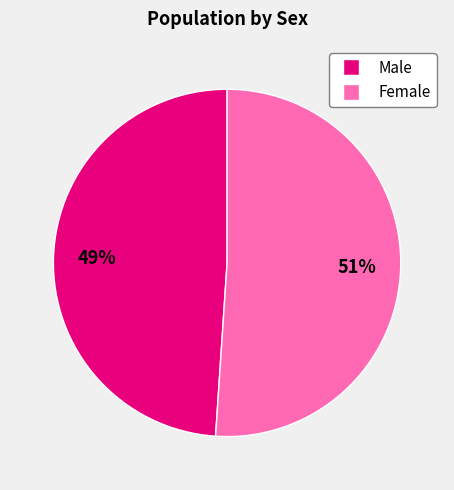

How many slices are in this pie chart?

2